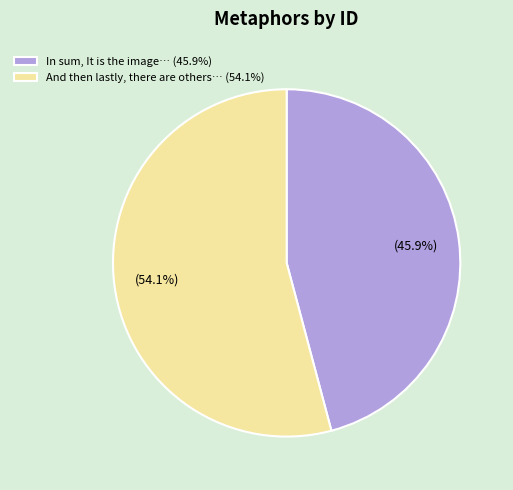

Is there any slice that represents more than half of the pie?

Yes